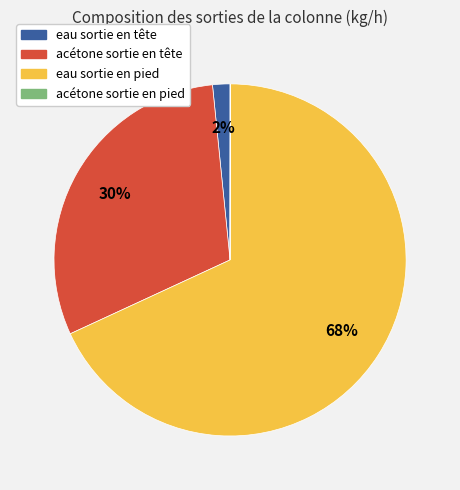

To the nearest percent, what is the average slice percentage?

25%